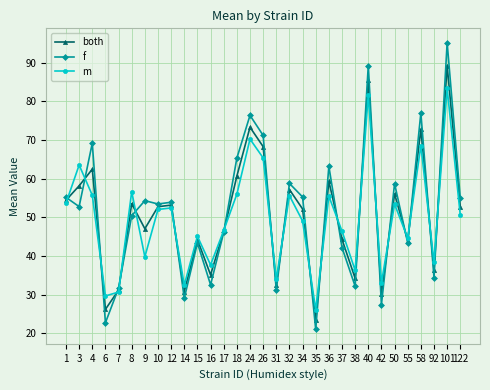

The value of f at 15 is 21.6. True or false?

False